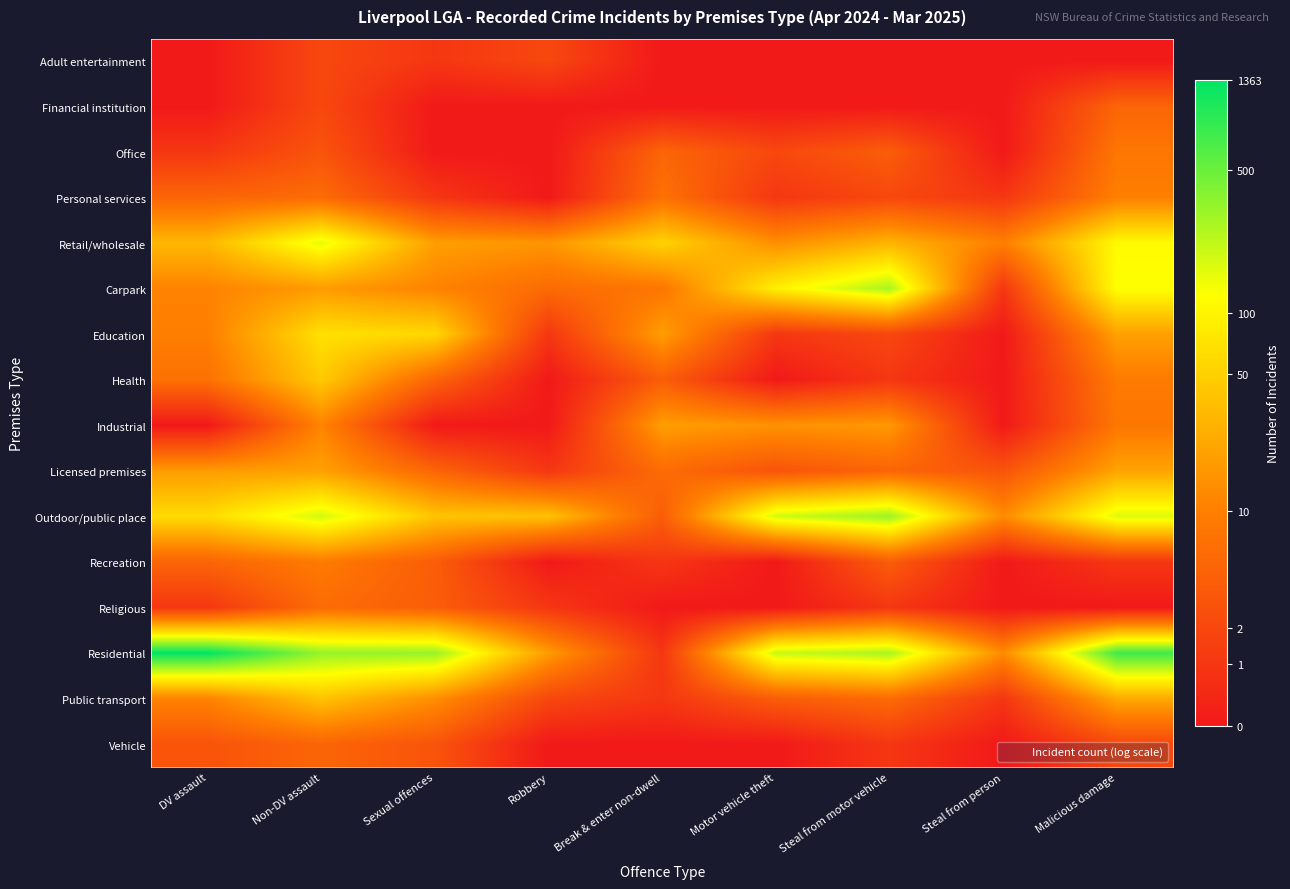

Reading right to left, what are all the values shown in this chart?

Adult entertainment: Malicious damage=0.0	Steal from person=0.0	Steal from motor vehicle=0.0	Motor vehicle theft=0.0	Break & enter non-dwell=0.0	Robbery=1.1	Sexual offences=0.7	Non-DV assault=1.1	DV assault=0.0
Financial institution: Malicious damage=1.8	Steal from person=0.0	Steal from motor vehicle=0.0	Motor vehicle theft=0.0	Break & enter non-dwell=0.0	Robbery=0.0	Sexual offences=0.0	Non-DV assault=1.1	DV assault=0.0
Office: Malicious damage=2.2	Steal from person=0.0	Steal from motor vehicle=1.6	Motor vehicle theft=1.1	Break & enter non-dwell=1.8	Robbery=0.0	Sexual offences=0.0	Non-DV assault=1.4	DV assault=0.7
Personal services: Malicious damage=2.4	Steal from person=0.7	Steal from motor vehicle=1.1	Motor vehicle theft=0.7	Break & enter non-dwell=2.1	Robbery=0.0	Sexual offences=0.7	Non-DV assault=1.9	DV assault=1.8
Retail/wholesale: Malicious damage=4.7	Steal from person=2.4	Steal from motor vehicle=3.4	Motor vehicle theft=2.7	Break & enter non-dwell=4.0	Robbery=2.8	Sexual offences=3.0	Non-DV assault=5.1	DV assault=3.5
Carpark: Malicious damage=4.8	Steal from person=0.7	Steal from motor vehicle=5.6	Motor vehicle theft=4.5	Break & enter non-dwell=2.2	Robbery=1.9	Sexual offences=2.5	Non-DV assault=2.9	DV assault=2.5
Education: Malicious damage=3.0	Steal from person=0.0	Steal from motor vehicle=1.1	Motor vehicle theft=0.7	Break & enter non-dwell=3.0	Robbery=0.7	Sexual offences=4.1	Non-DV assault=4.2	DV assault=2.4
Health: Malicious damage=2.3	Steal from person=0.0	Steal from motor vehicle=0.7	Motor vehicle theft=0.0	Break & enter non-dwell=1.6	Robbery=0.0	Sexual offences=1.8	Non-DV assault=3.8	DV assault=2.1
Industrial: Malicious damage=2.2	Steal from person=0.0	Steal from motor vehicle=2.9	Motor vehicle theft=2.8	Break & enter non-dwell=3.0	Robbery=0.0	Sexual offences=0.0	Non-DV assault=2.5	DV assault=0.0
Licensed premises: Malicious damage=3.1	Steal from person=1.4	Steal from motor vehicle=1.8	Motor vehicle theft=1.4	Break & enter non-dwell=1.9	Robbery=0.7	Sexual offences=1.8	Non-DV assault=3.0	DV assault=2.9
Outdoor/public place: Malicious damage=5.1	Steal from person=2.6	Steal from motor vehicle=5.8	Motor vehicle theft=5.2	Break & enter non-dwell=1.6	Robbery=3.7	Sexual offences=3.7	Non-DV assault=5.2	DV assault=4.1
Recreation: Malicious damage=0.7	Steal from person=0.0	Steal from motor vehicle=1.6	Motor vehicle theft=0.0	Break & enter non-dwell=0.7	Robbery=0.0	Sexual offences=1.6	Non-DV assault=2.3	DV assault=1.8
Religious: Malicious damage=0.0	Steal from person=0.0	Steal from motor vehicle=0.7	Motor vehicle theft=0.0	Break & enter non-dwell=0.0	Robbery=0.7	Sexual offences=1.6	Non-DV assault=1.9	DV assault=0.7
Residential: Malicious damage=6.6	Steal from person=2.6	Steal from motor vehicle=5.6	Motor vehicle theft=5.3	Break & enter non-dwell=0.7	Robbery=2.9	Sexual offences=5.8	Non-DV assault=5.8	DV assault=7.2
Public transport: Malicious damage=3.2	Steal from person=0.7	Steal from motor vehicle=1.9	Motor vehicle theft=1.6	Break & enter non-dwell=0.7	Robbery=1.1	Sexual offences=2.7	Non-DV assault=3.7	DV assault=2.5
Vehicle: Malicious damage=1.1	Steal from person=0.0	Steal from motor vehicle=0.7	Motor vehicle theft=0.0	Break & enter non-dwell=0.0	Robbery=0.0	Sexual offences=1.4	Non-DV assault=1.8	DV assault=1.4